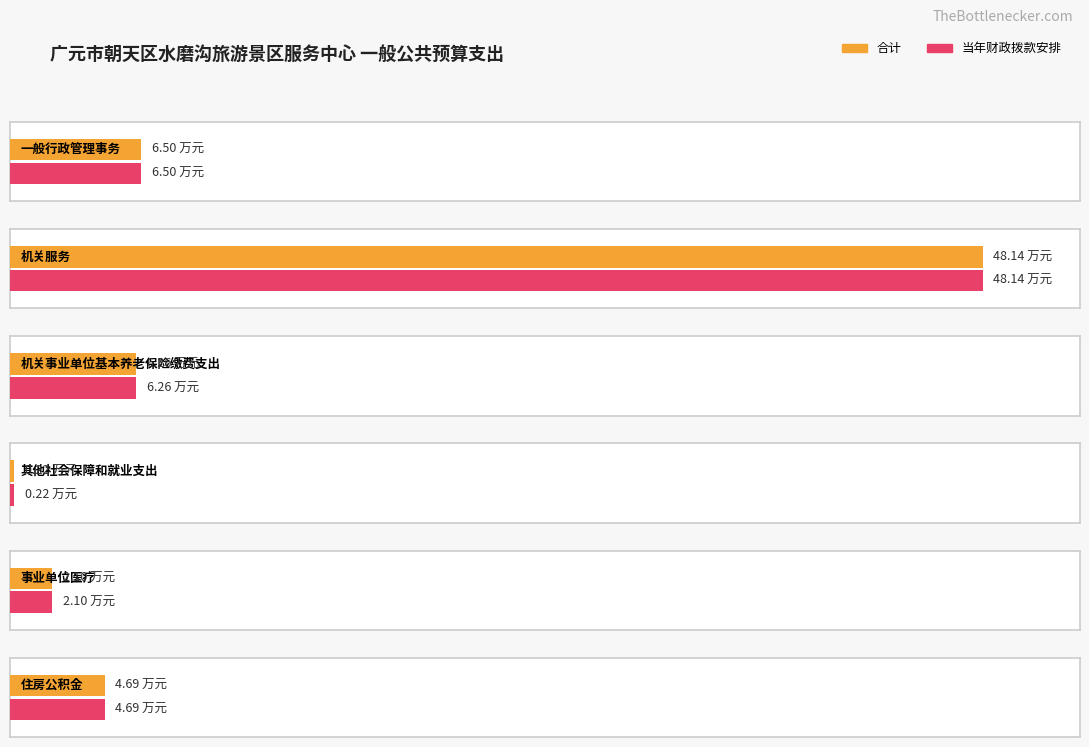

Is the value of 当年财政拨款安排 at 机关事业单位基本养老保险缴费支出 greater than the value of 合计 at 机关事业单位基本养老保险缴费支出?

No